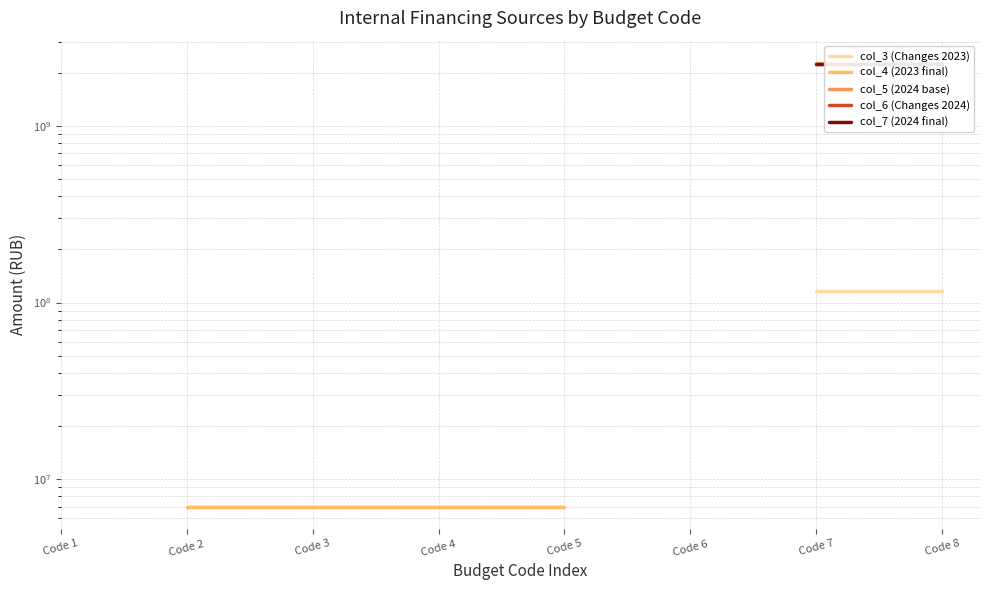

True or false: col_7 (2024 final) and col_4 (2023 final) intersect in this chart.

False